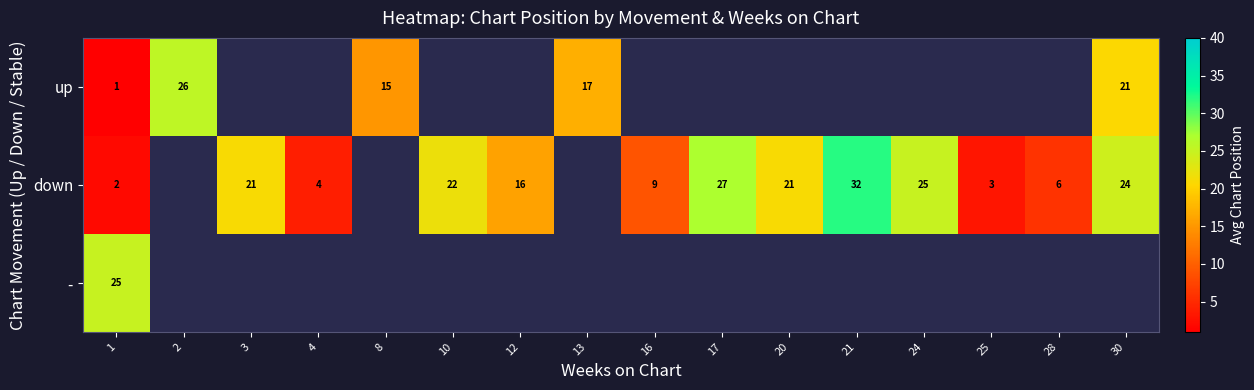

Which label corresponds to the smallest value in the chart?

1